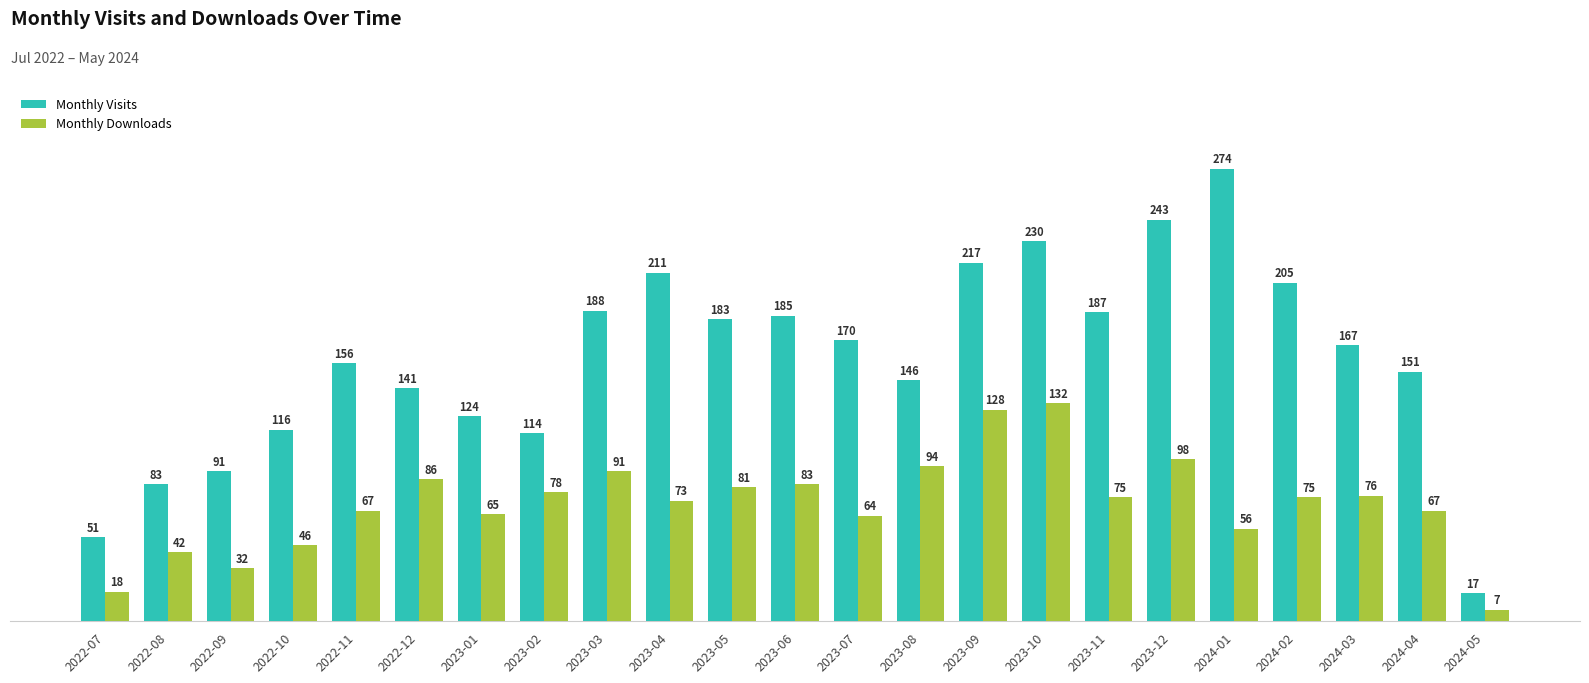

Reading left to right, list all the values displayed in this chart.

Monthly Visits: 2022-07=51	2022-08=83	2022-09=91	2022-10=116	2022-11=156	2022-12=141	2023-01=124	2023-02=114	2023-03=188	2023-04=211	2023-05=183	2023-06=185	2023-07=170	2023-08=146	2023-09=217	2023-10=230	2023-11=187	2023-12=243	2024-01=274	2024-02=205	2024-03=167	2024-04=151	2024-05=17
Monthly Downloads: 2022-07=18	2022-08=42	2022-09=32	2022-10=46	2022-11=67	2022-12=86	2023-01=65	2023-02=78	2023-03=91	2023-04=73	2023-05=81	2023-06=83	2023-07=64	2023-08=94	2023-09=128	2023-10=132	2023-11=75	2023-12=98	2024-01=56	2024-02=75	2024-03=76	2024-04=67	2024-05=7